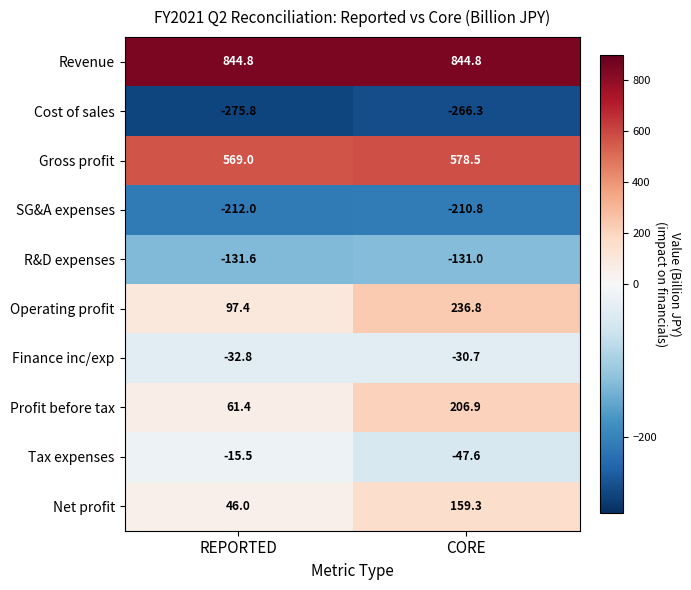

Is it true that Net profit equals 60.5 at REPORTED?

False